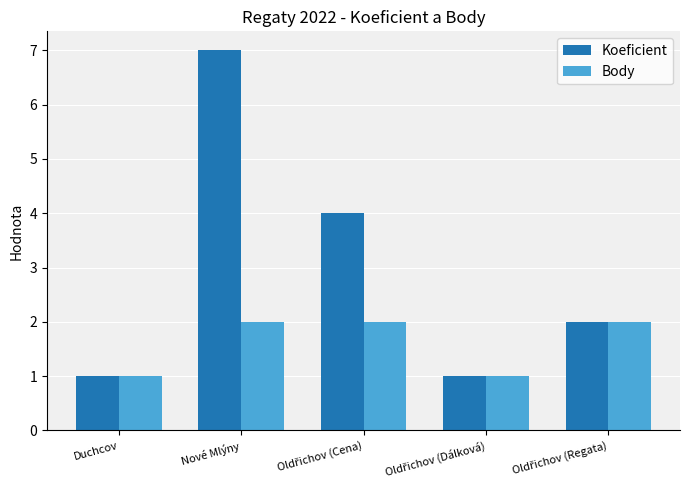

What is the minimum value for Body?

1